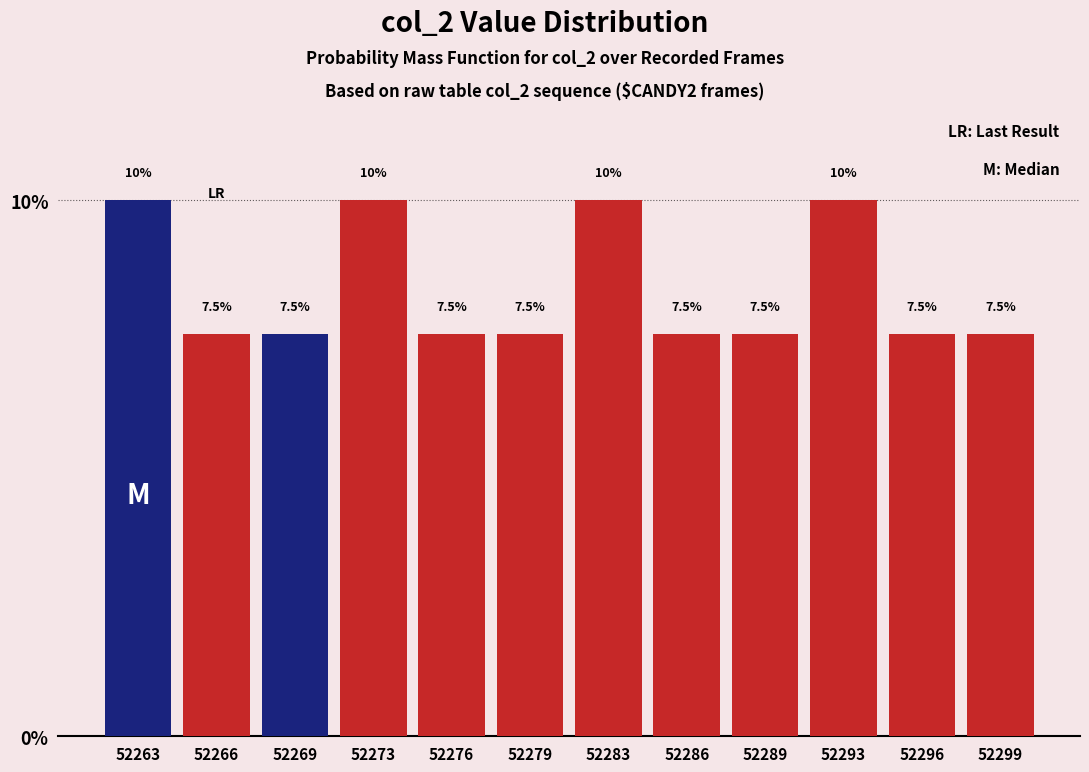

What is the height of the bar covering 52281.0 to 52284.5 on the x-axis? The bar edges are not printed on the chart, so give them approximately, as read against the axis.

10.0